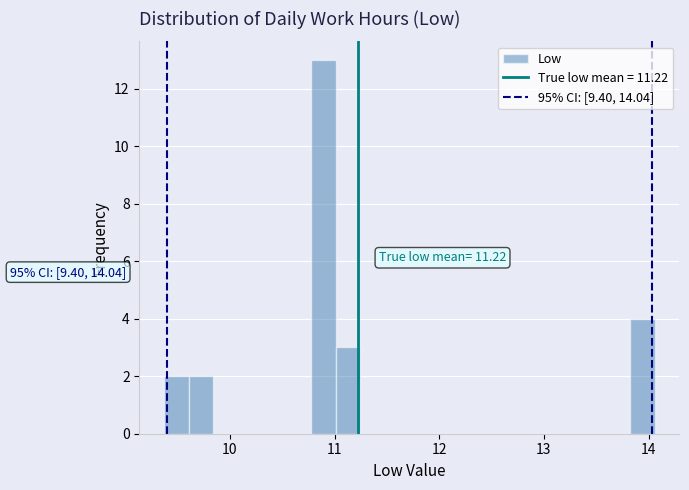

Around what value on the x-axis is the tallest bar? Give the approximate position of its centre, as read against the axis.

10.9